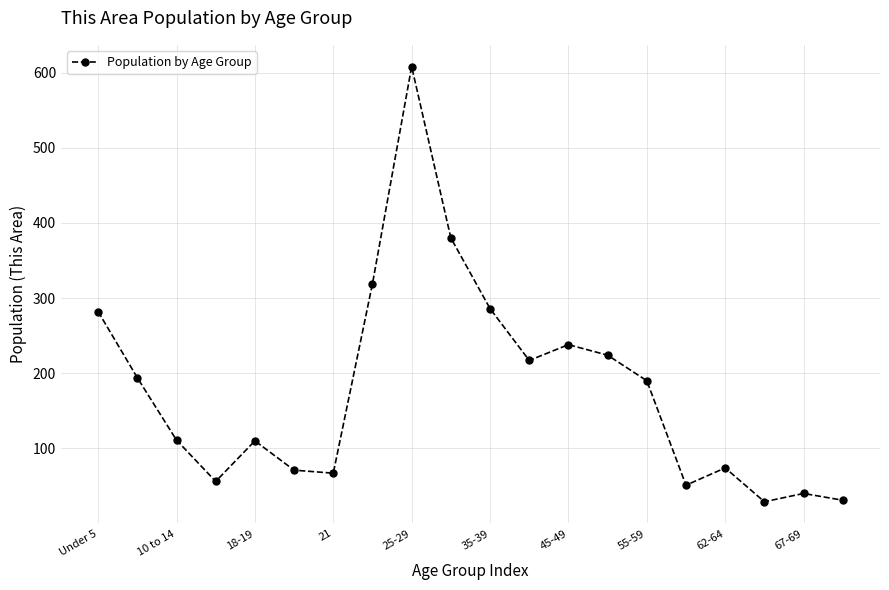

How many points are lower than both their immediate neighbors (excluding endpoints)?

5